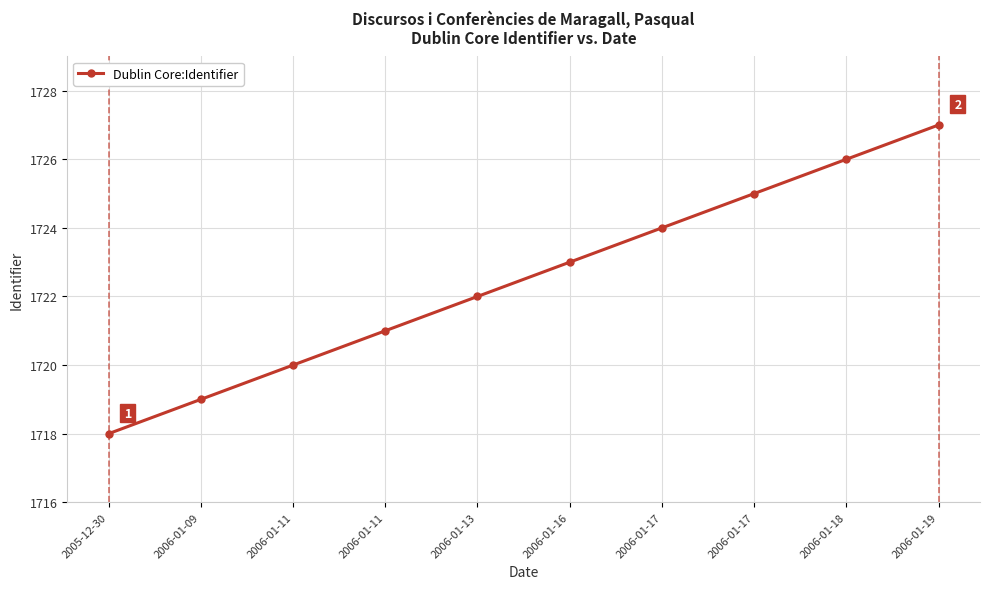

True or false: the data shows 1060 at 2006-01-17.

False